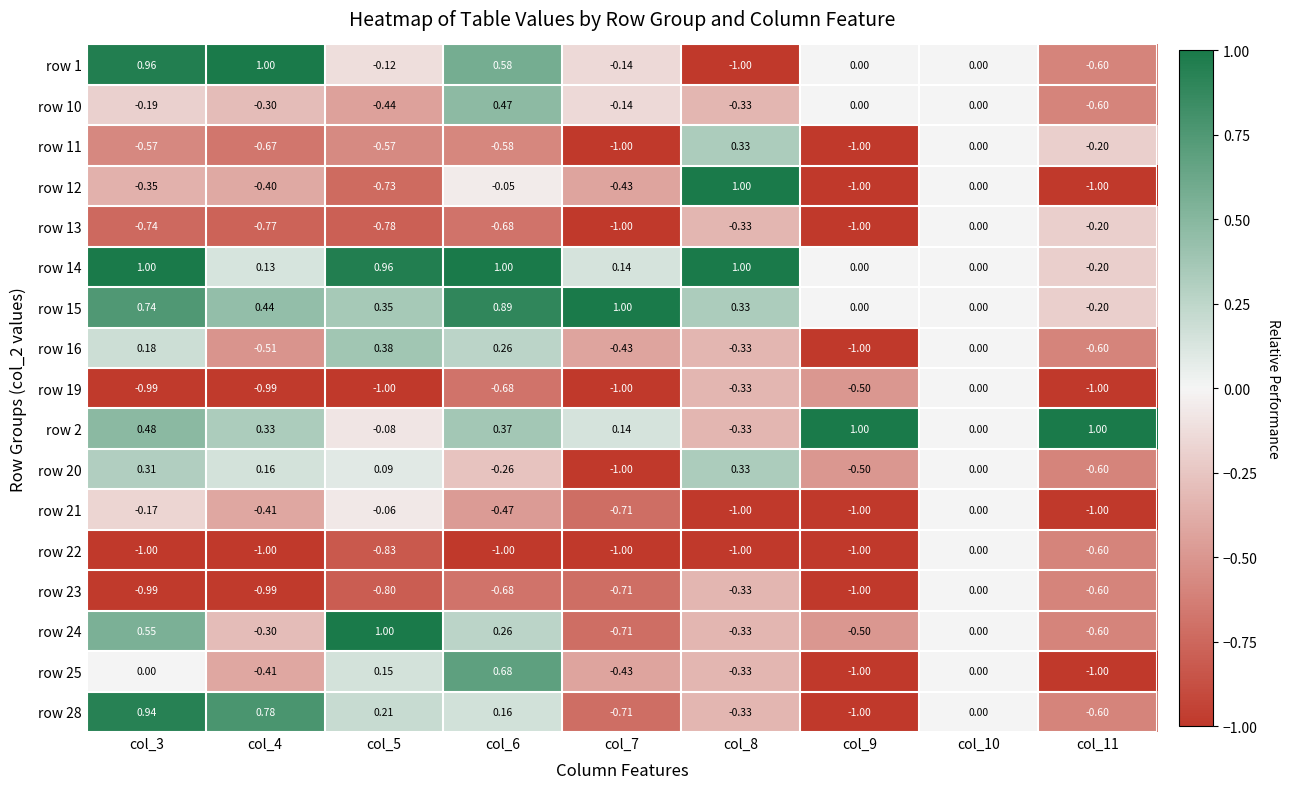

Is the value of row 20 at col_6 greater than the value of row 15 at col_8?

No